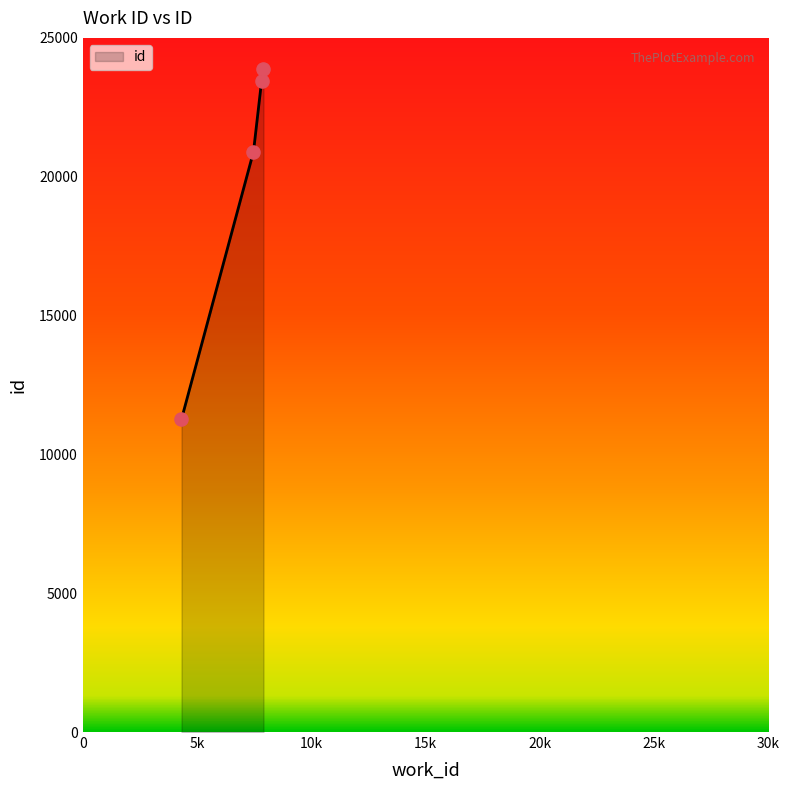

What is the greatest value displayed?

23893